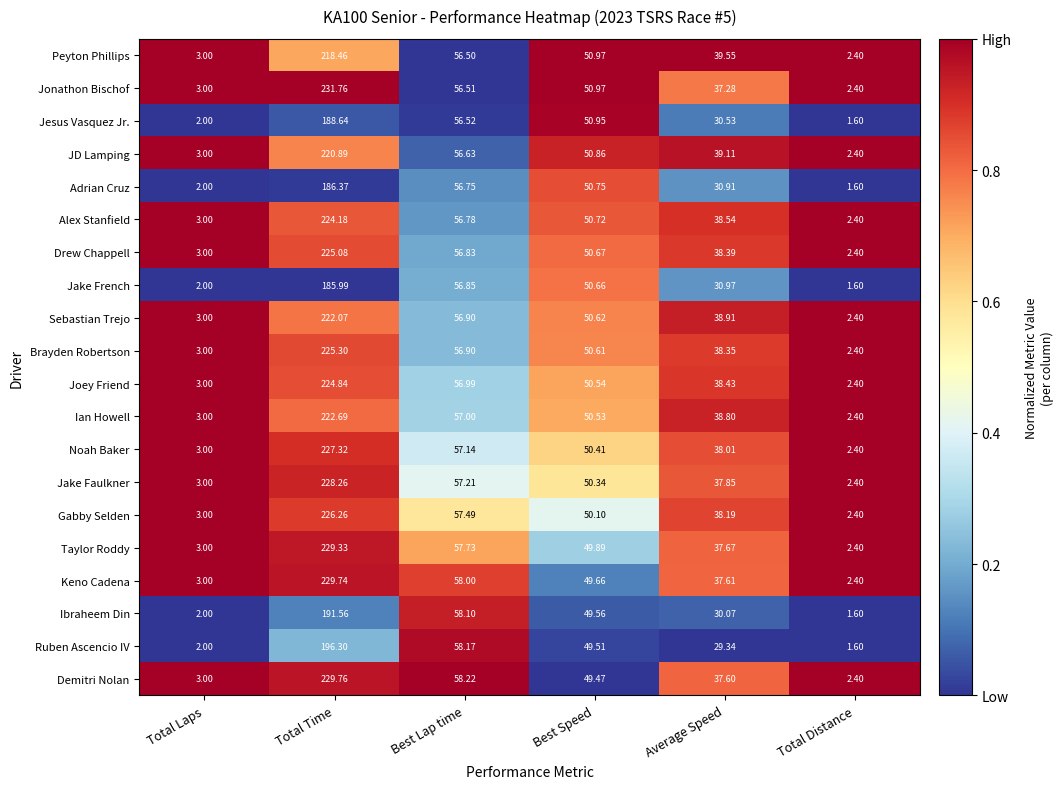

At which category is the sum across all series the highest?

Total Time